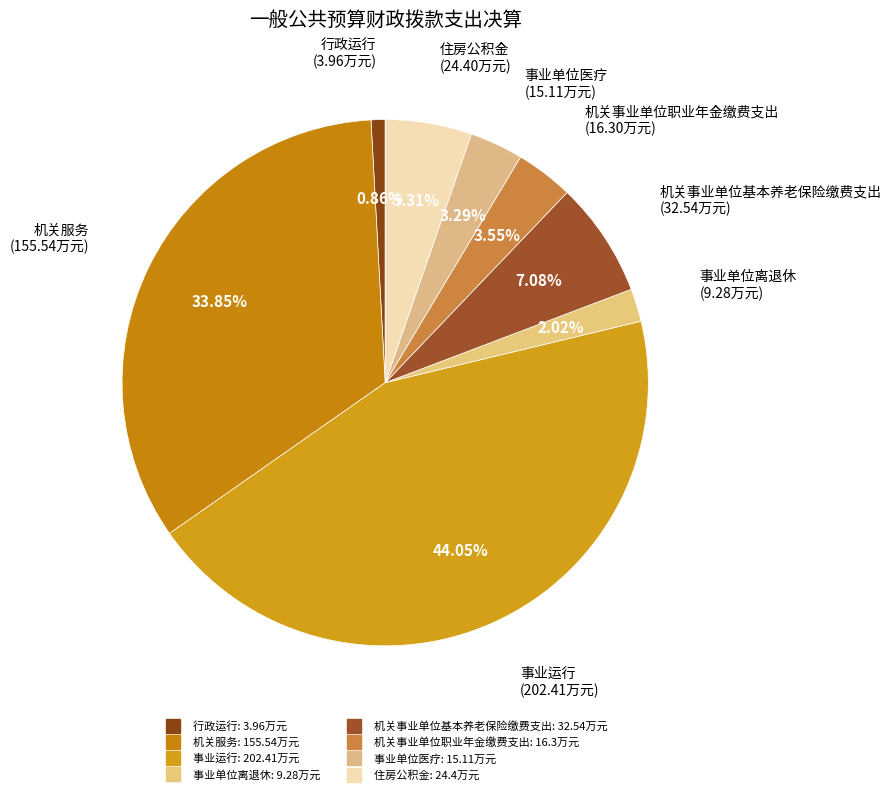

Which slice is the largest?

事业运行